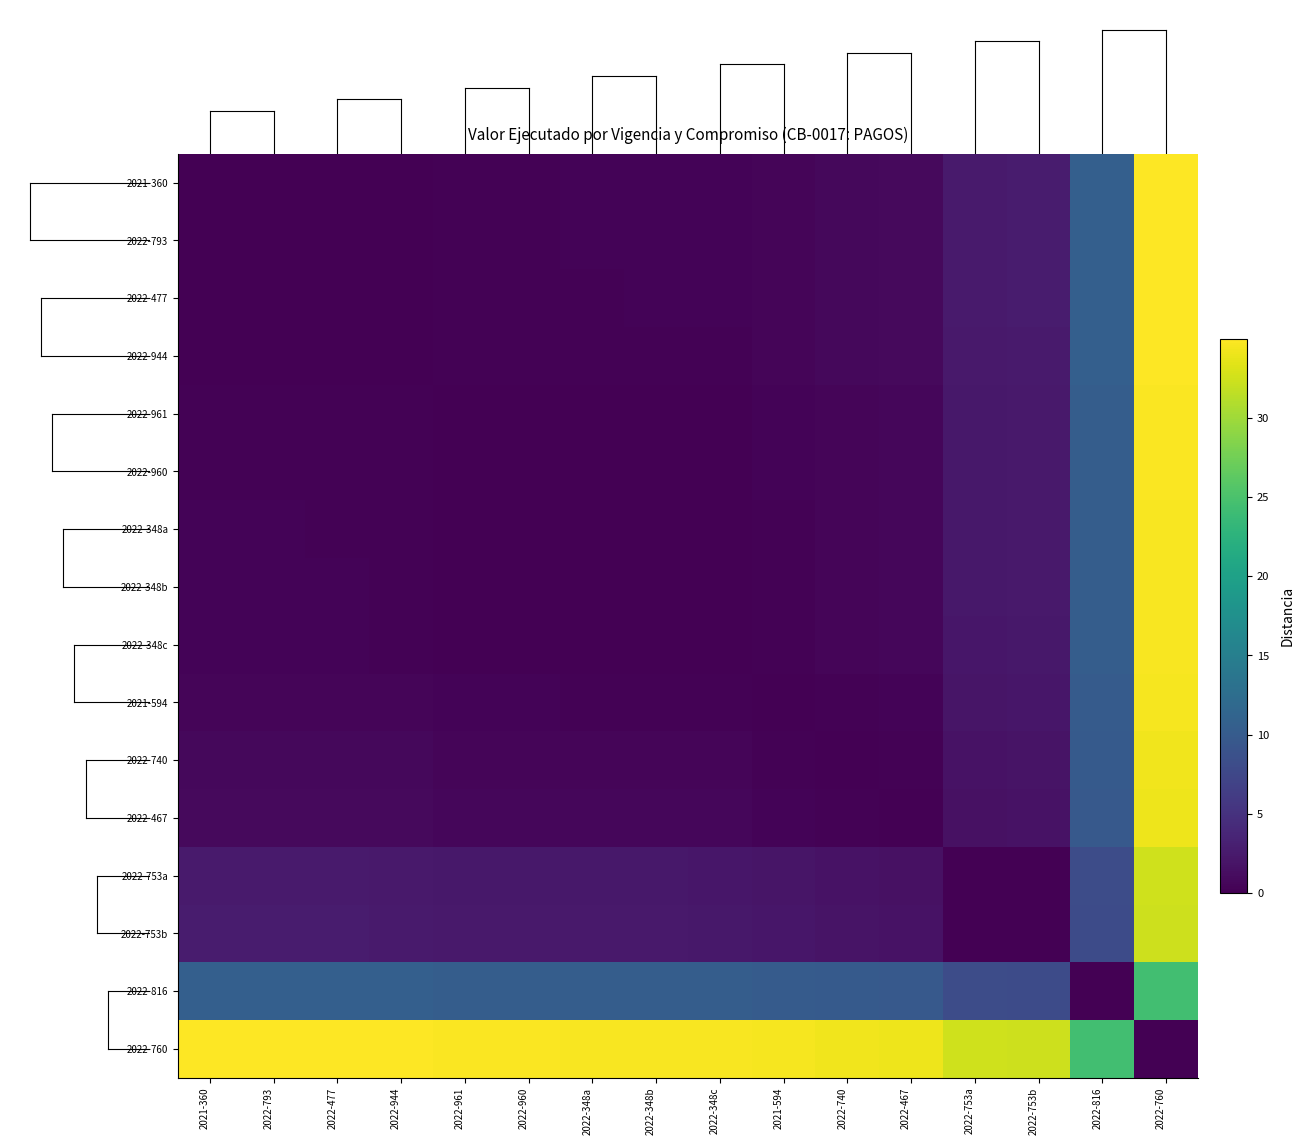

At 2022-477, list the series in order from smallest to largest.

2022-477, 2022-793, 2021-360, 2022-944, 2022-961, 2022-960, 2022-348a, 2022-348b, 2022-348c, 2021-594, 2022-740, 2022-467, 2022-753a, 2022-753b, 2022-816, 2022-760